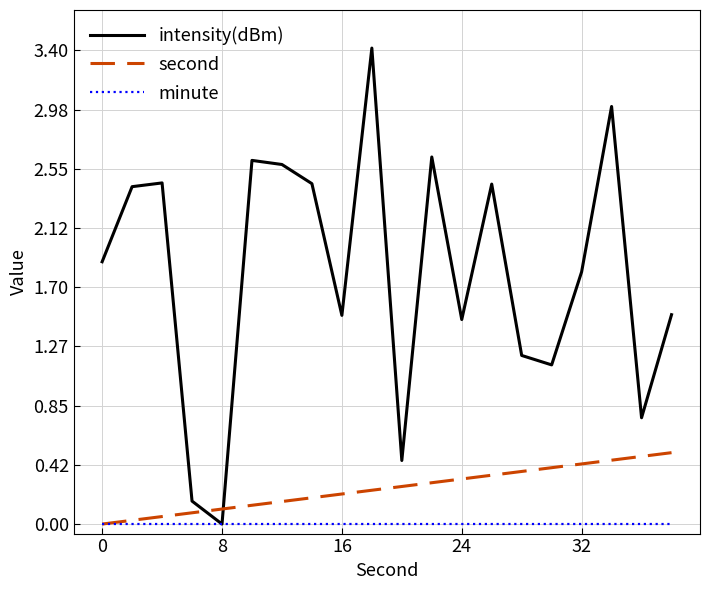

Rank the series by their maximum value, from highest to lowest.

intensity(dBm), second, minute